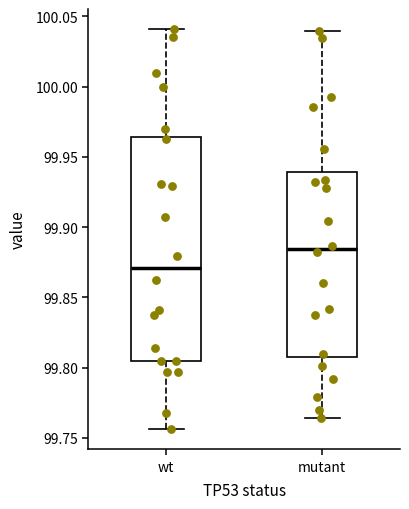

Comparing the boxes themselves (not the whiskers), which one is the tallest?

wt